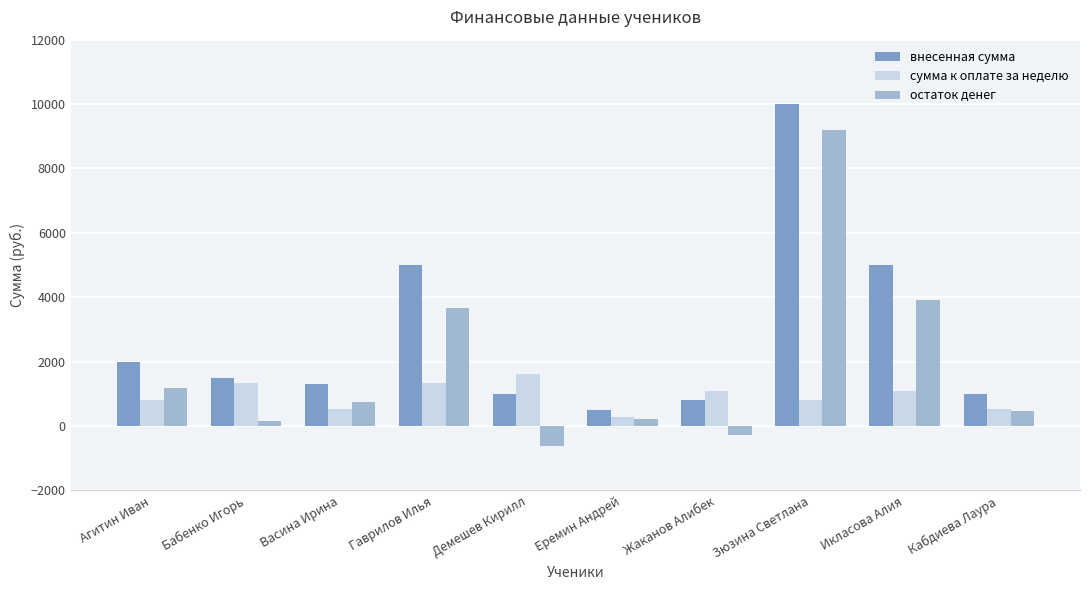

What is the spread (max minus min) of values at Демешев Кирилл?

2240